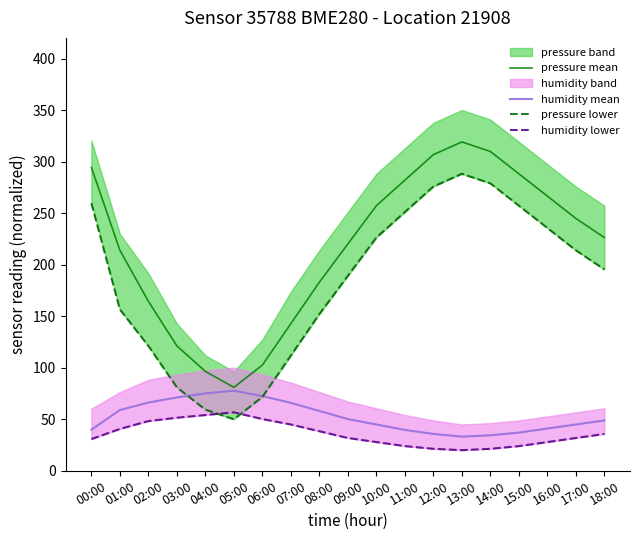

What is the minimum value for pressure mean?

80.9